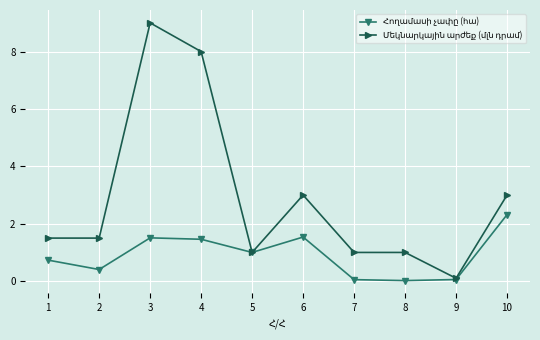

What is the total value across all series at 4?

9.5